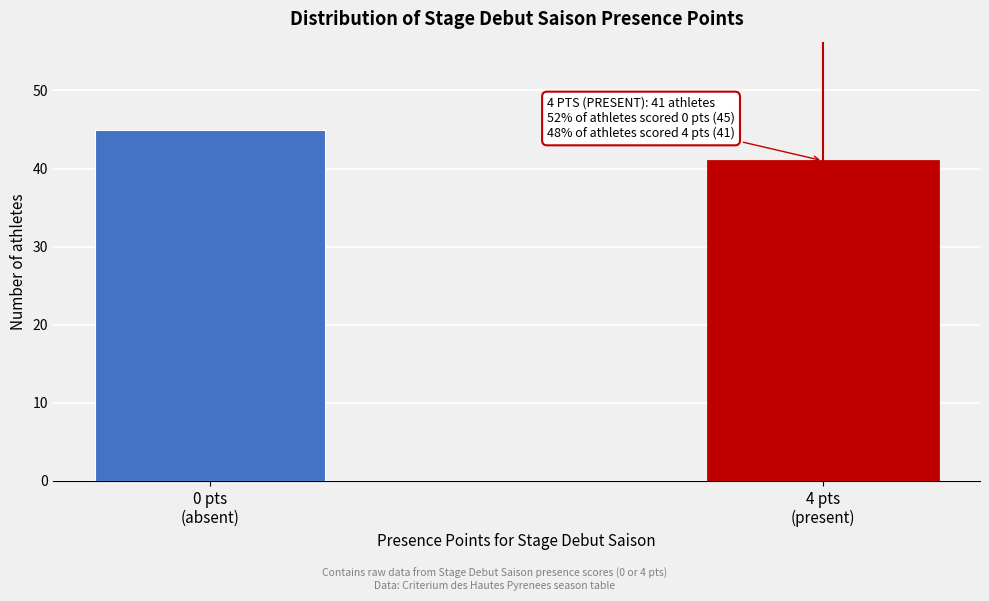

Reading right to left, what are all the values shown in this chart?

41	45